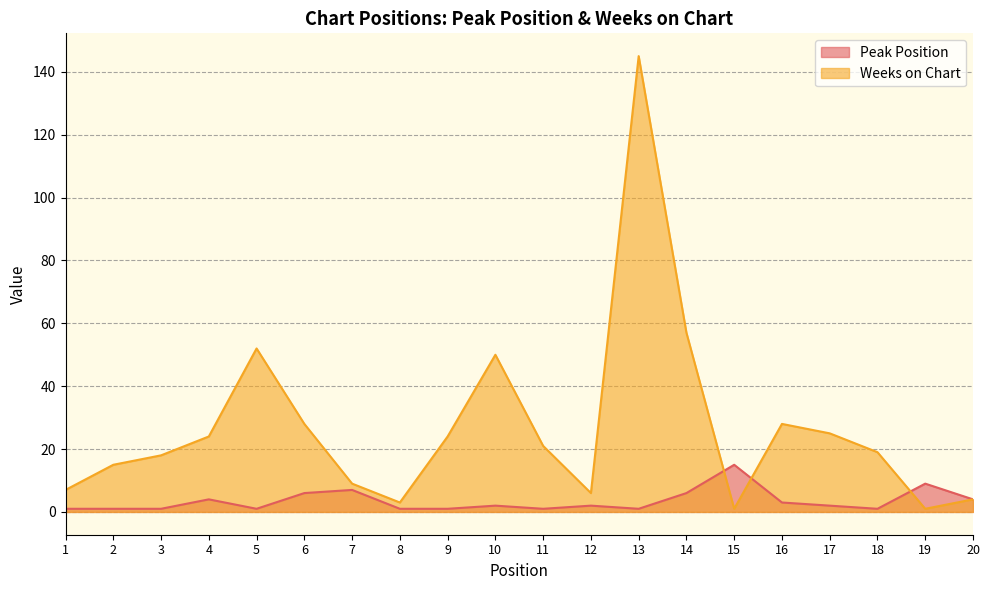

Which series has the largest total across all categories?

Weeks on Chart